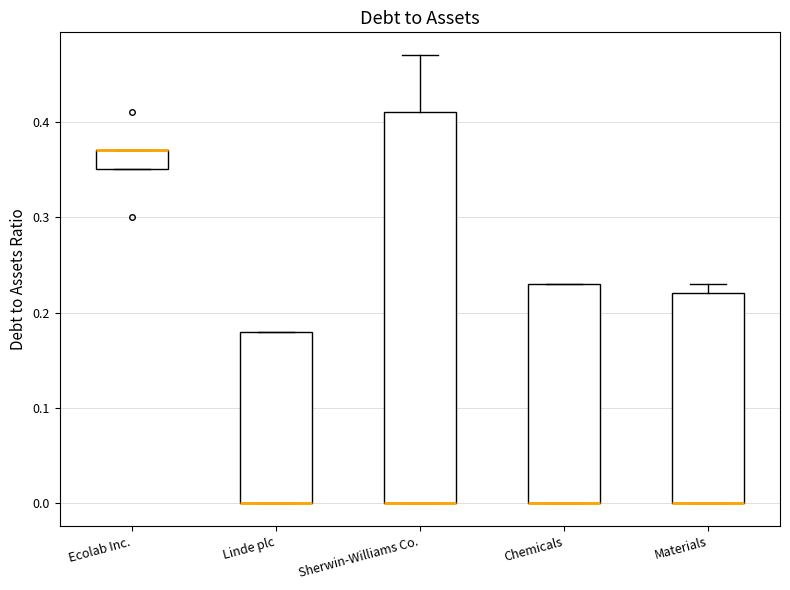

Reading left to right, transcribe this box plot: for each box, give where its median line is, the range the box spans, and where its two whiskers end, as read against the y-axis. The values are not printed on the chart, so give them approximately, as read against the axis.

Ecolab Inc.: median 0.37 (drawn on the box's upper edge), box 0.35 to 0.37, whiskers 0.35 to 0.37
Linde plc: median 0.00 (drawn on the box's lower edge), box 0.00 to 0.18, whiskers 0.00 to 0.18
Sherwin-Williams Co.: median 0.00 (drawn on the box's lower edge), box 0.00 to 0.41, whiskers 0.00 to 0.47
Chemicals: median 0.00 (drawn on the box's lower edge), box 0.00 to 0.23, whiskers 0.00 to 0.23
Materials: median 0.00 (drawn on the box's lower edge), box 0.00 to 0.22, whiskers 0.00 to 0.23